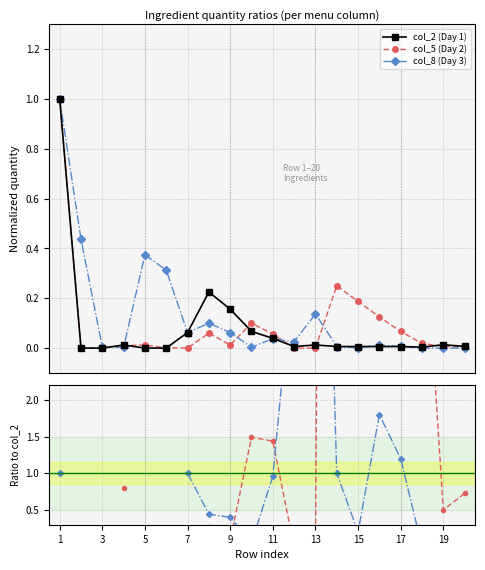

What is the maximum value for col_2 (Day 1)?

1.0